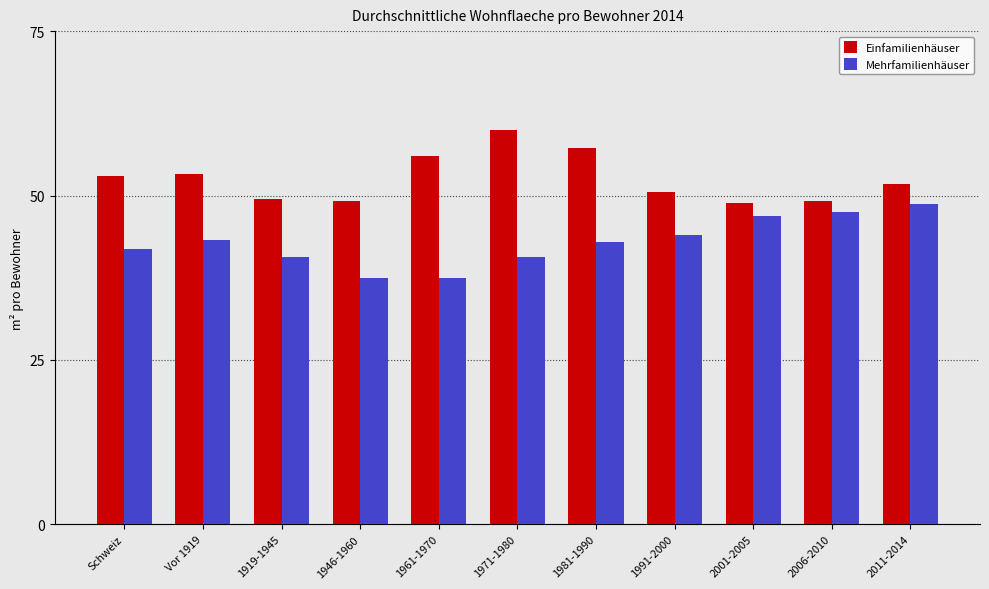

How many series are shown in this chart?

2